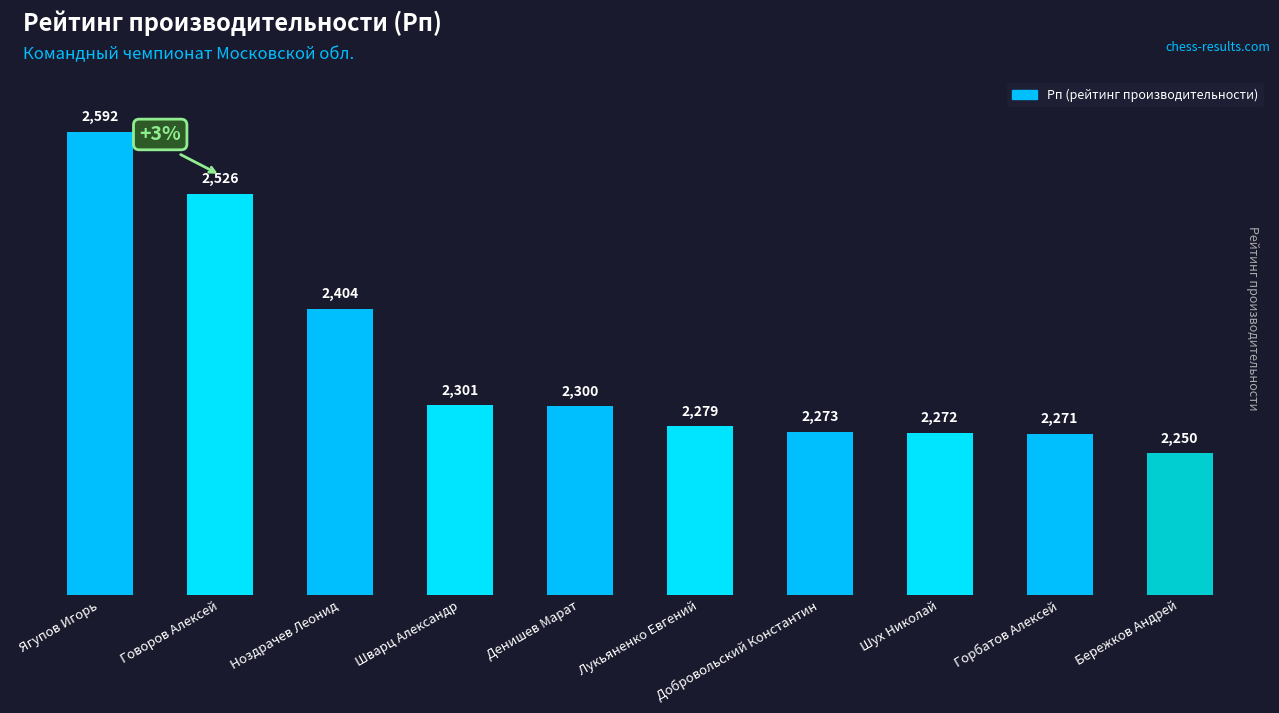

What is the maximum value shown in the chart?

2592